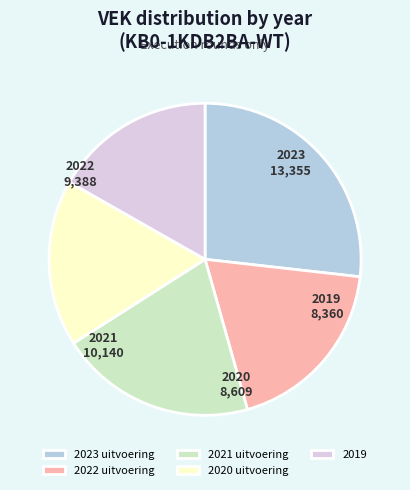

How many slices are in this pie chart?

5